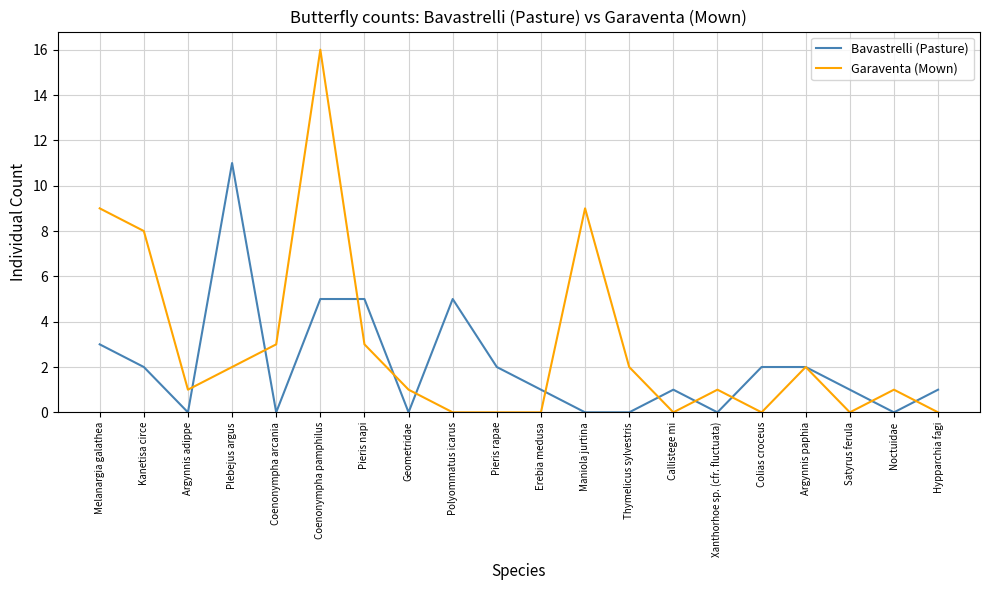

How many lines are shown in the chart?

2